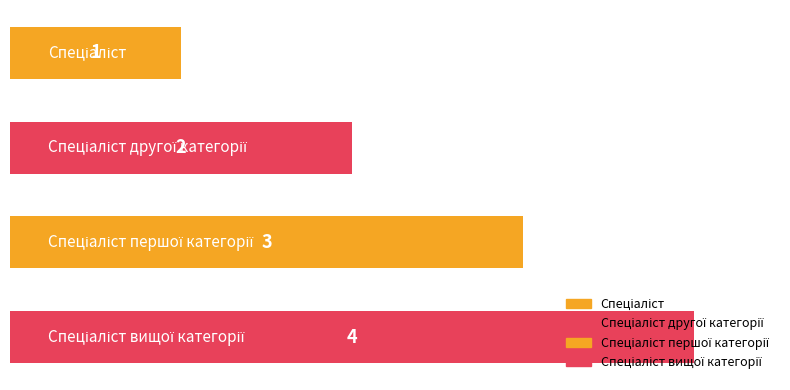

What is the value of the 2nd bar from the top?

2